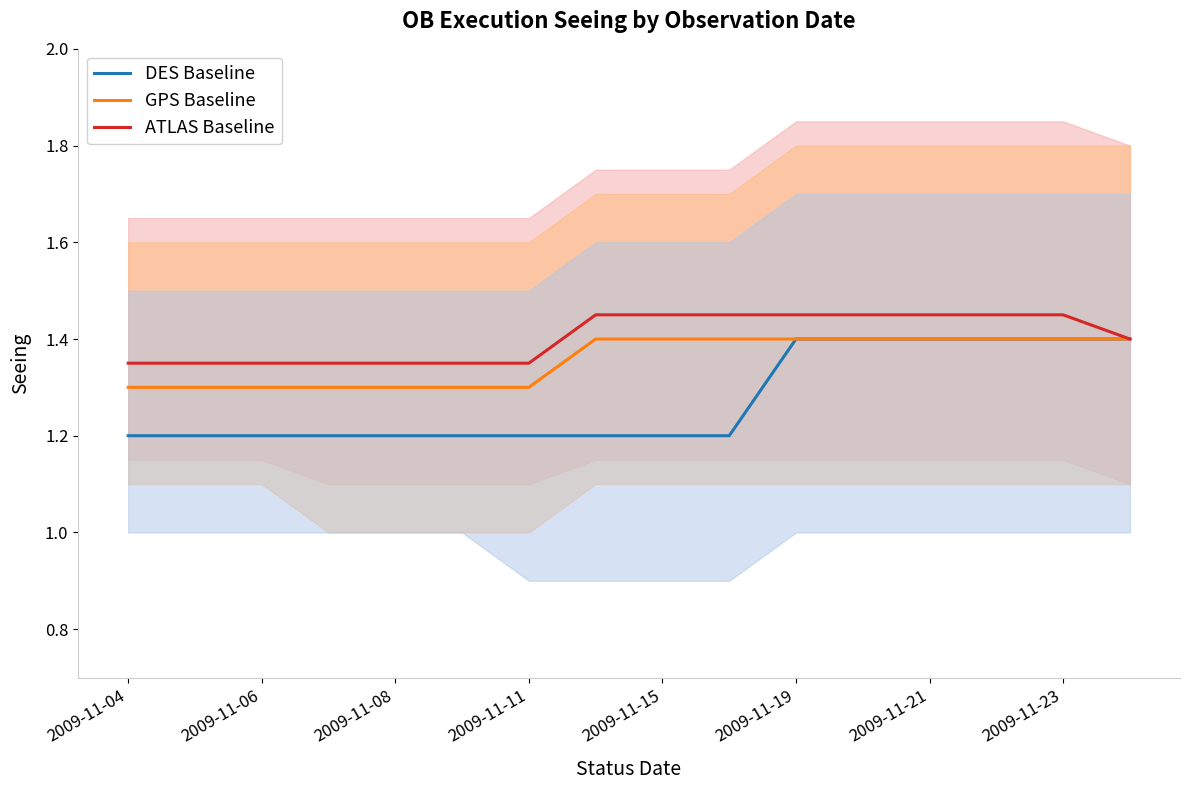

True or false: DES Baseline and ATLAS Baseline intersect in this chart.

False